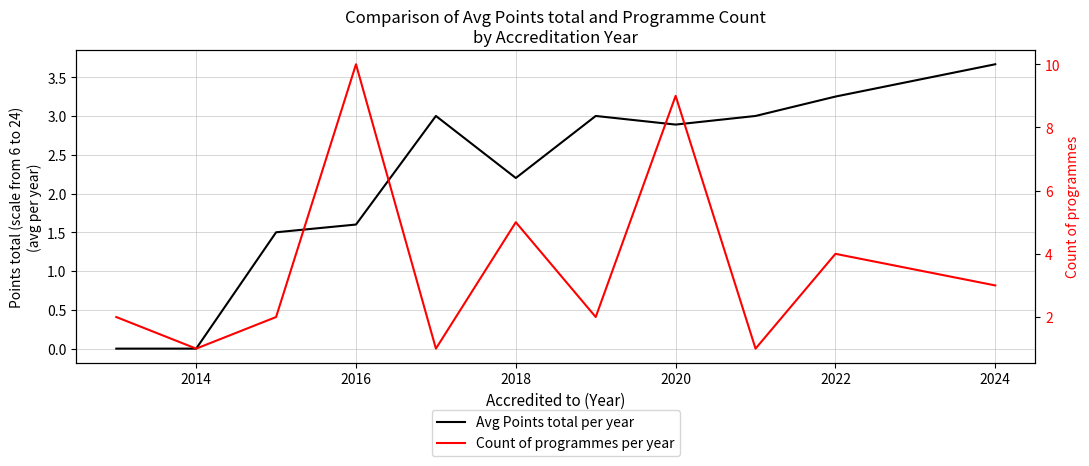

What is the value of the Count of programmes per year point at the 9th from the left?

1.0